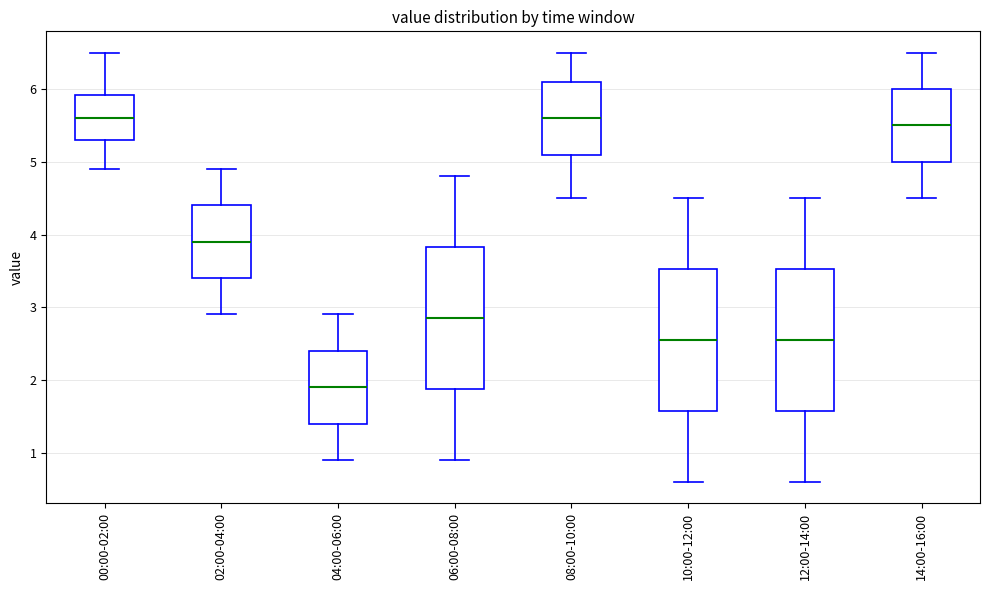

Reading left to right, read every box against the y-axis: the position of its median line, the range the box covers, and the ends of its whiskers. The values are not printed on the chart, so give them approximately, as read against the axis.

00:00-02:00: median 5.6, box 5.3 to 5.9, whiskers 4.9 to 6.5
02:00-04:00: median 3.9, box 3.4 to 4.4, whiskers 2.9 to 4.9
04:00-06:00: median 1.9, box 1.4 to 2.4, whiskers 0.9 to 2.9
06:00-08:00: median 2.9, box 1.9 to 3.8, whiskers 0.9 to 4.8
08:00-10:00: median 5.6, box 5.1 to 6.1, whiskers 4.5 to 6.5
10:00-12:00: median 2.6, box 1.6 to 3.5, whiskers 0.6 to 4.5
12:00-14:00: median 2.6, box 1.6 to 3.5, whiskers 0.6 to 4.5
14:00-16:00: median 5.5, box 5.0 to 6.0, whiskers 4.5 to 6.5